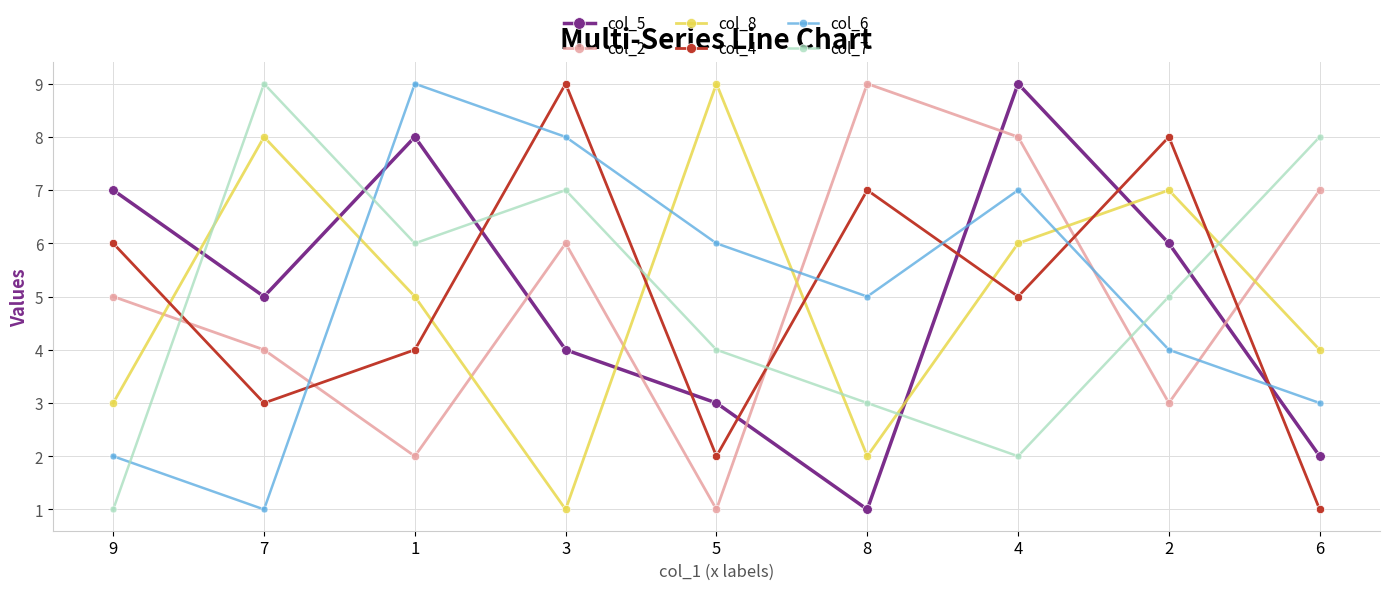

List the labels in order of col_8 value, largest first.

5, 7, 2, 4, 1, 6, 9, 8, 3